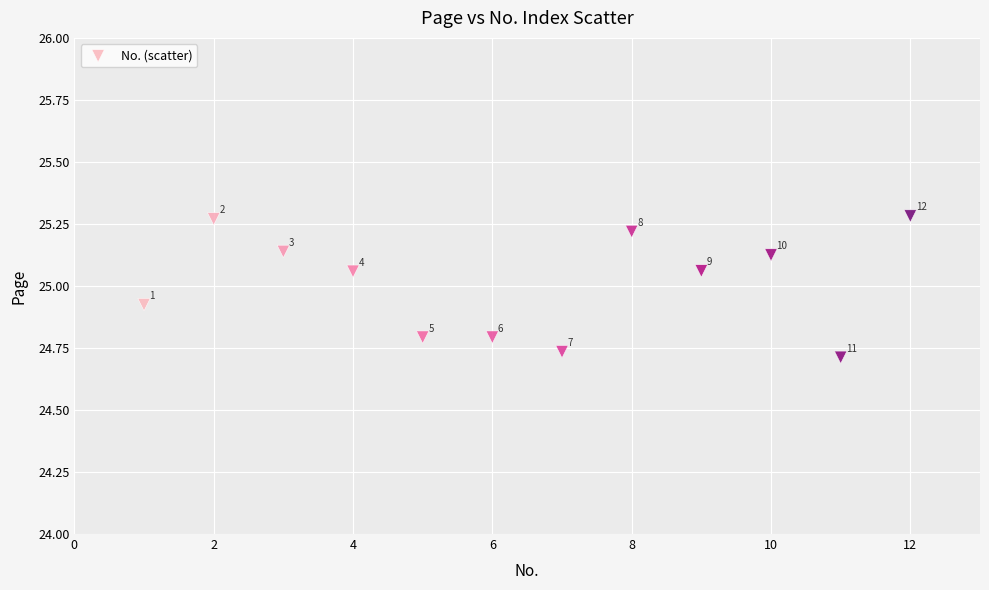

What is the range of X values (max minus min)?

11.0